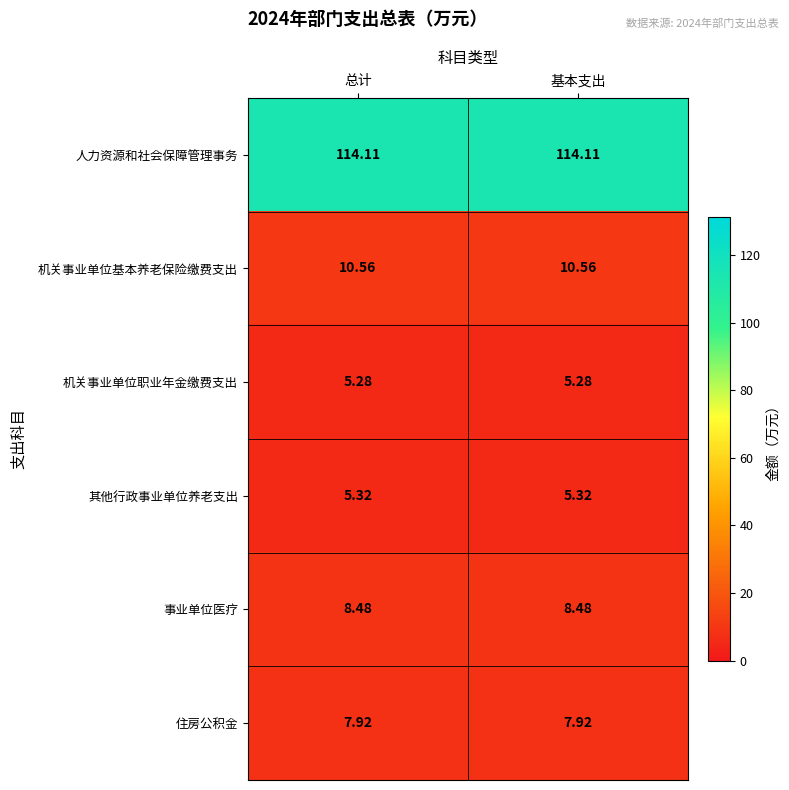

Is the value of 事业单位医疗 at 基本支出 greater than the value of 住房公积金 at 基本支出?

Yes